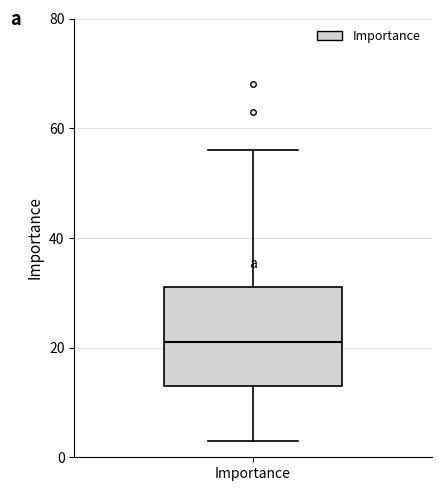

Where does the median line of the box for Importance sit on the y-axis? The values are not printed on the chart, so give them approximately, as read against the axis.

22